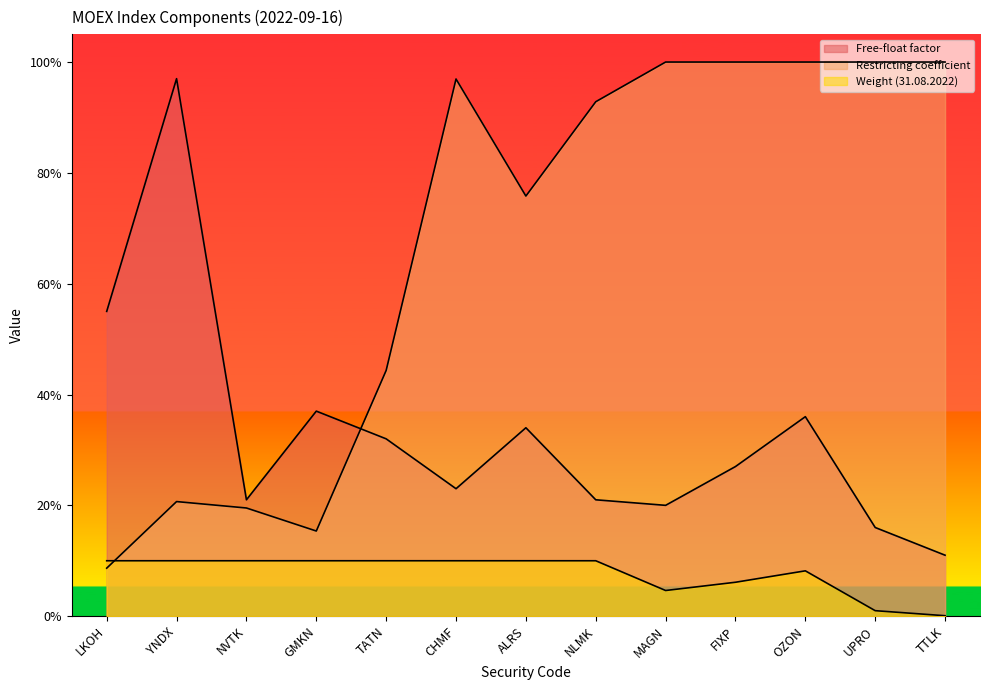

True or false: Weight (31.08.2022) and Restricting coefficient intersect in this chart.

True